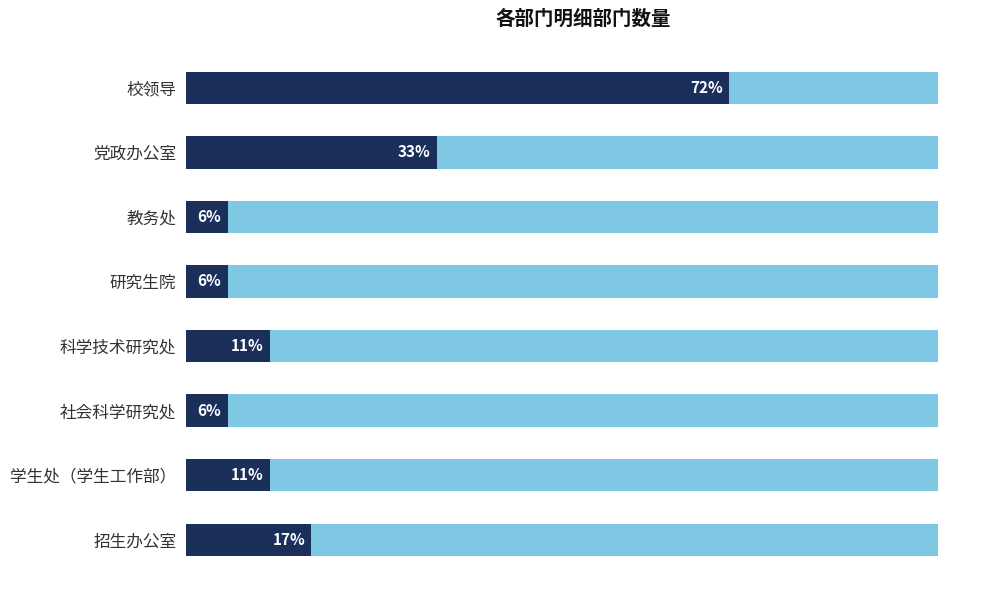

Which has a higher value, 研究生院 or 教务处?

研究生院